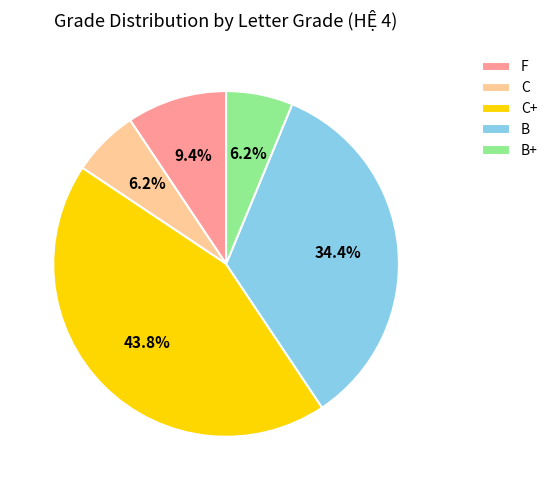

How much of the chart is everything except B?

65.6%